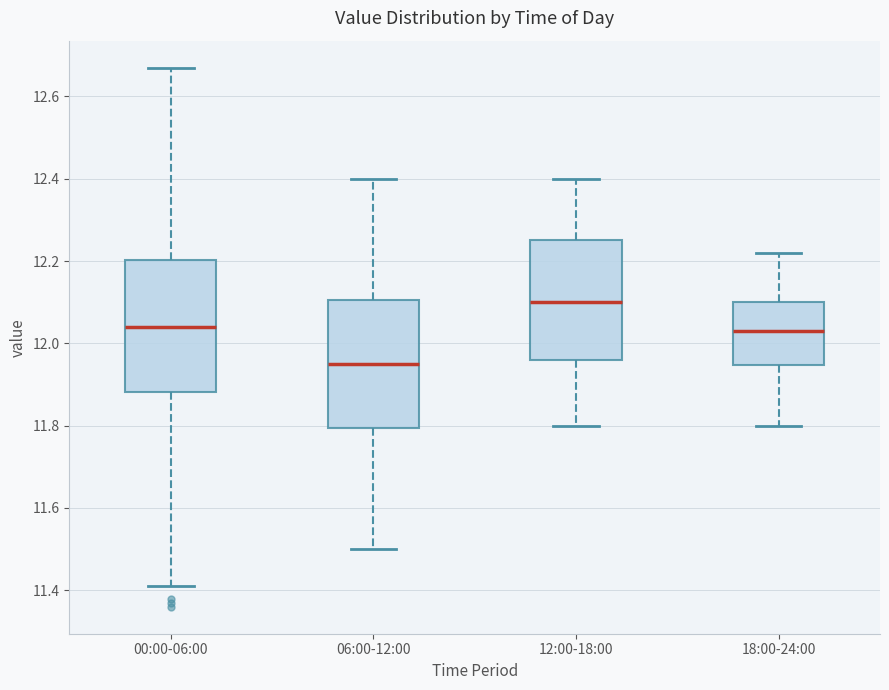

Where does the lower whisker of the box for 00:00-06:00 end on the y-axis? The values are not printed on the chart, so give them approximately, as read against the axis.

11.42